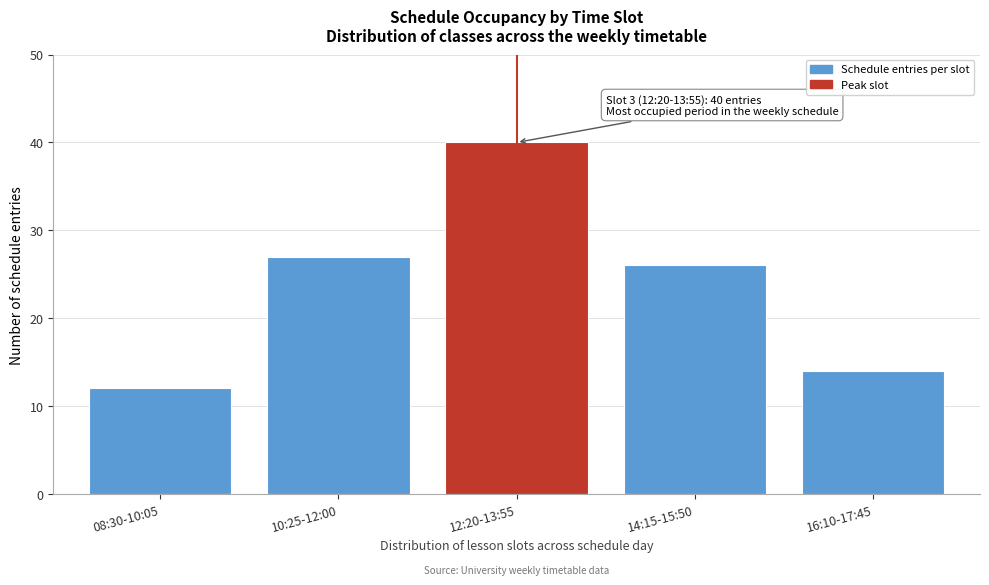

Reading left to right, list all the values displayed in this chart.

12	27	40	26	14